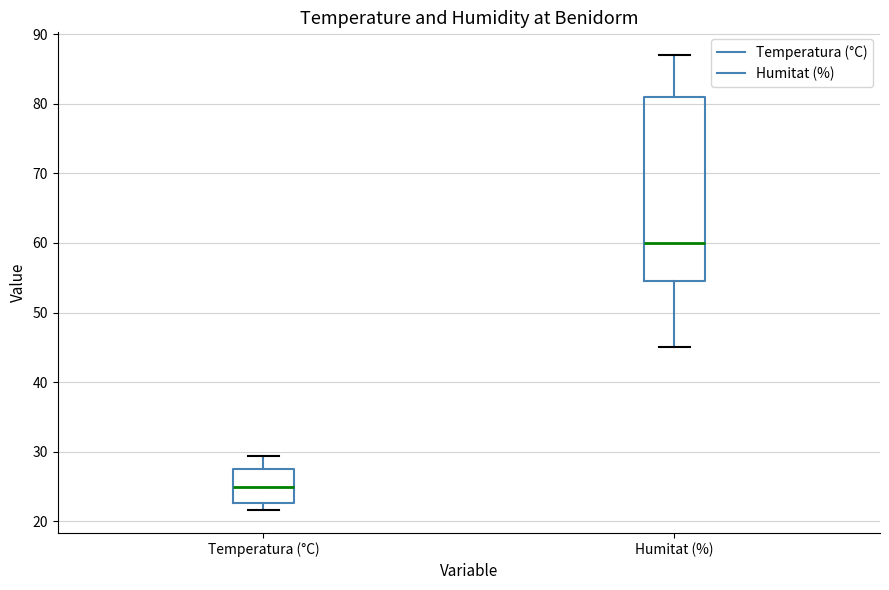

Reading left to right, transcribe this box plot: for each box, give where its median line is, the range the box spans, and where its two whiskers end, as read against the y-axis. The values are not printed on the chart, so give them approximately, as read against the axis.

Temperatura (°C): median 25, box 23 to 28, whiskers 22 to 29
Humitat (%): median 60, box 55 to 81, whiskers 45 to 87